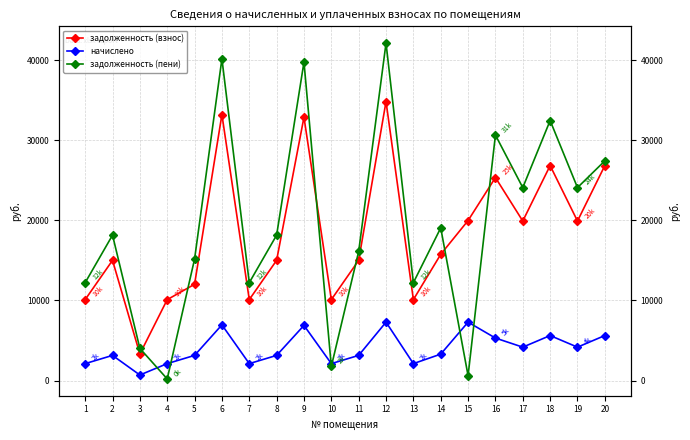

List the labels in order of начислено value, largest first.

12, 15, 6, 9, 18, 20, 16, 17, 19, 14, 2, 5, 8, 11, 1, 4, 7, 10, 13, 3